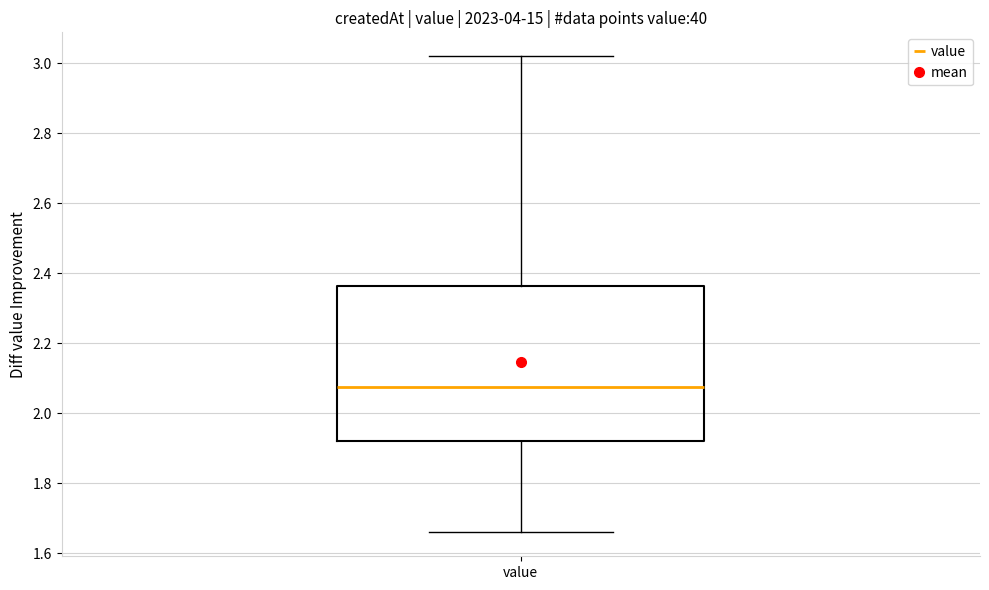

Transcribe this box plot: give where the median line is, the range the box spans, and where the two whiskers end, as read against the y-axis. The values are not printed on the chart, so give them approximately, as read against the axis.

median 2.08, box 1.92 to 2.36, whiskers 1.66 to 3.02